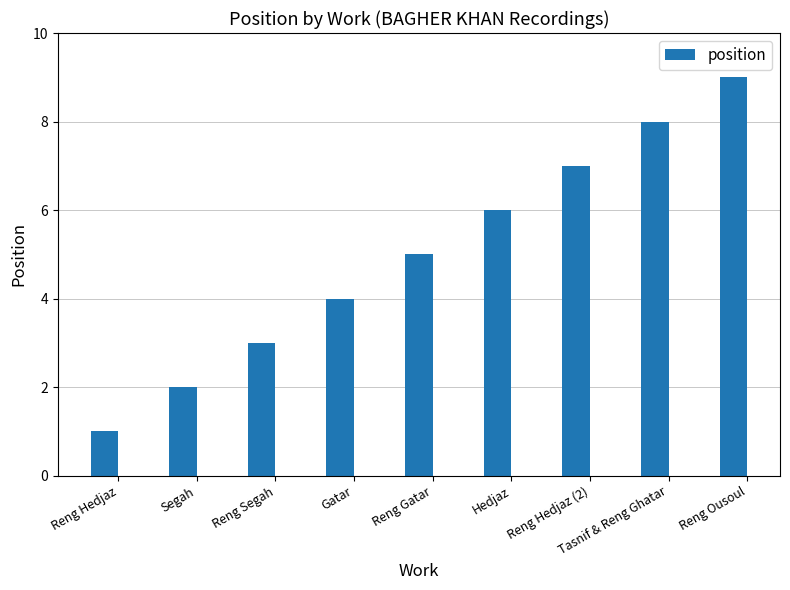

What is the difference between the values at Tasnif & Reng Ghatar and Reng Hedjaz (2)?

1